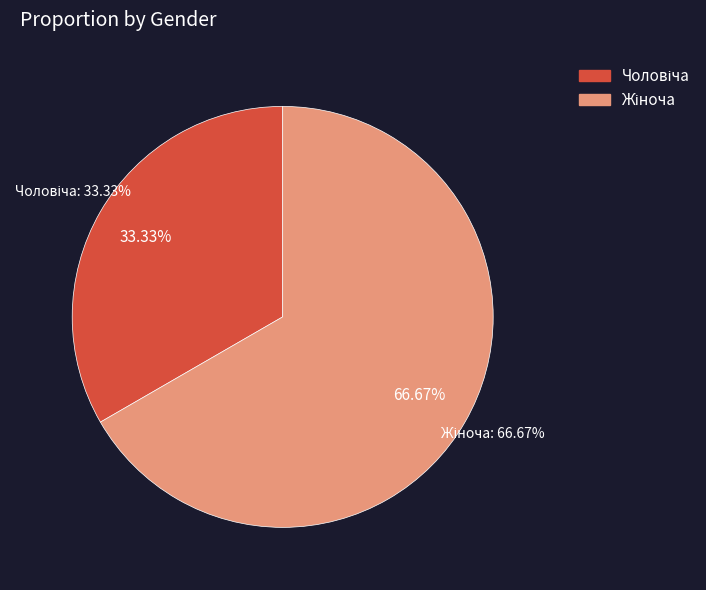

What is the change in value from Чоловіча to Жіноча?

+1